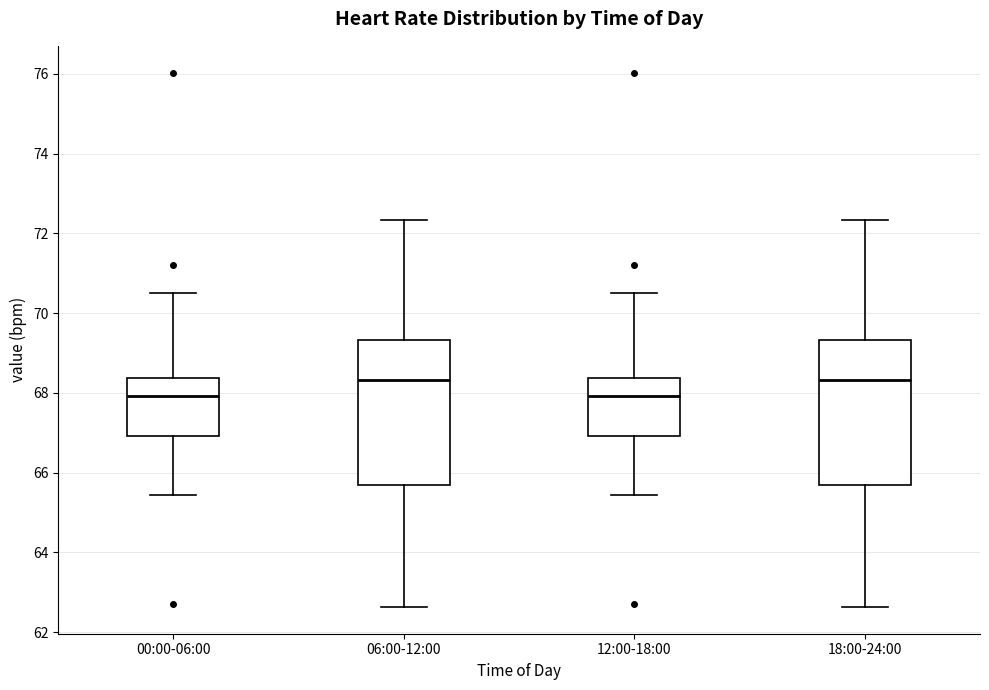

Where does the upper whisker of the box for 18:00-24:00 end on the y-axis? The values are not printed on the chart, so give them approximately, as read against the axis.

72.4